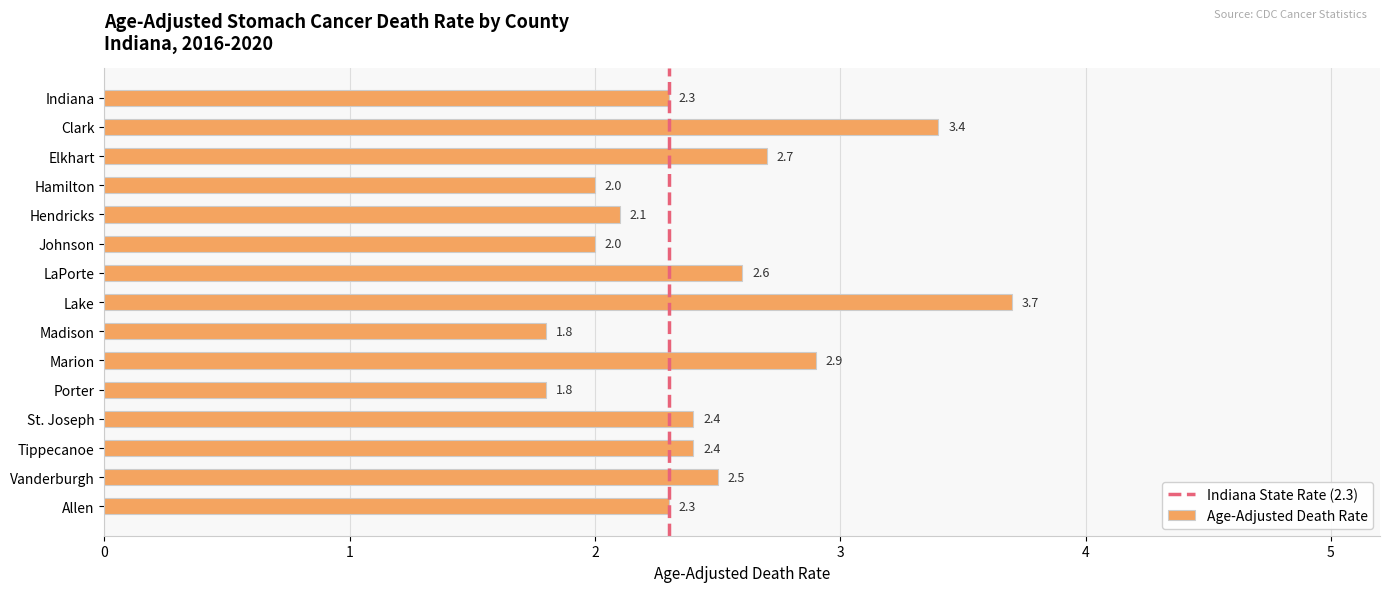

What is the greatest value displayed?

3.7